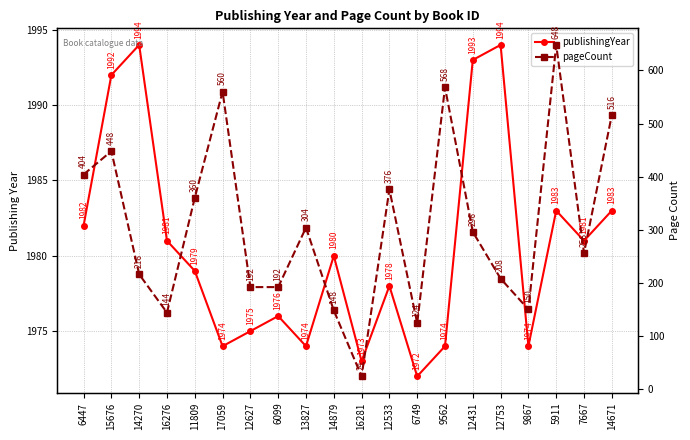

Between 6447 and 6749, which is larger?

6447